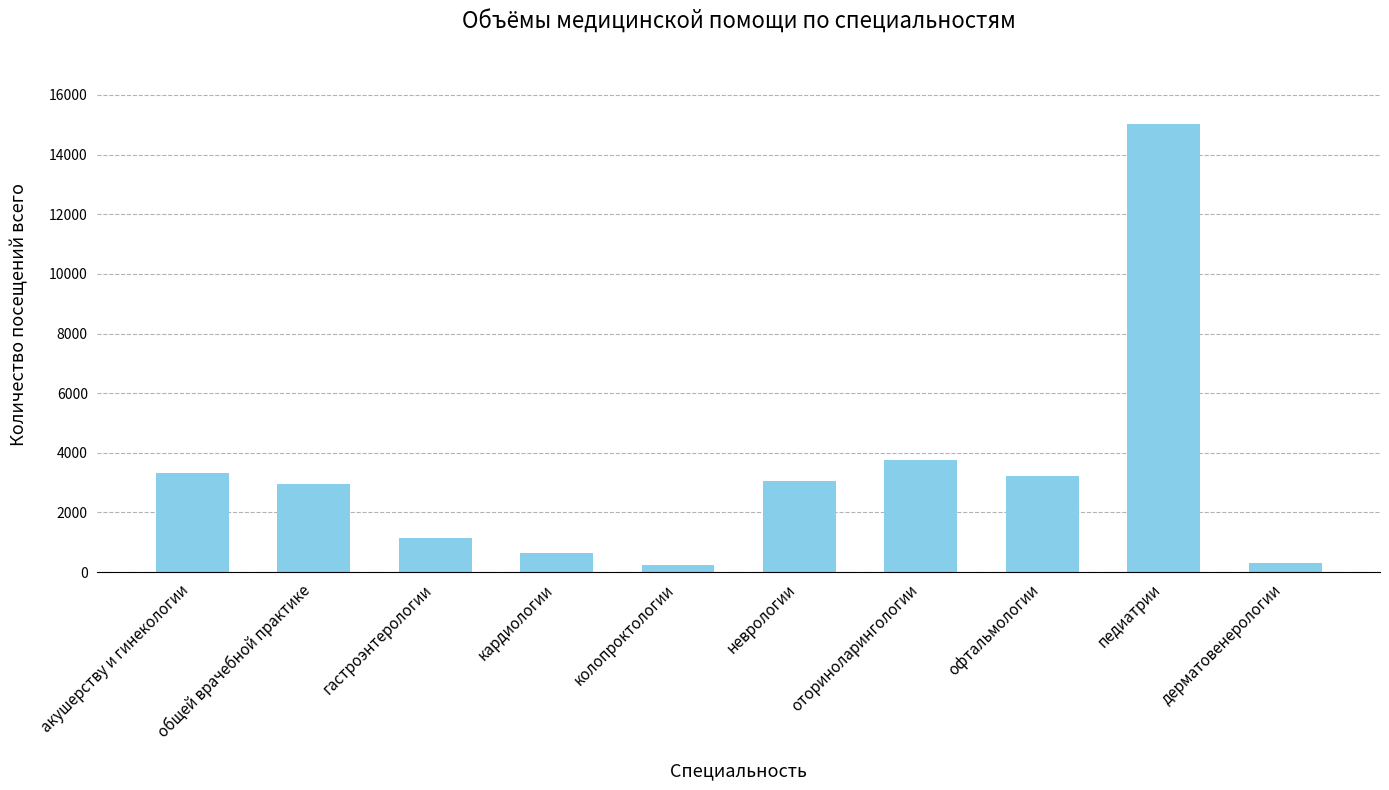

Which has a higher value, педиатрии or гастроэнтерологии?

педиатрии